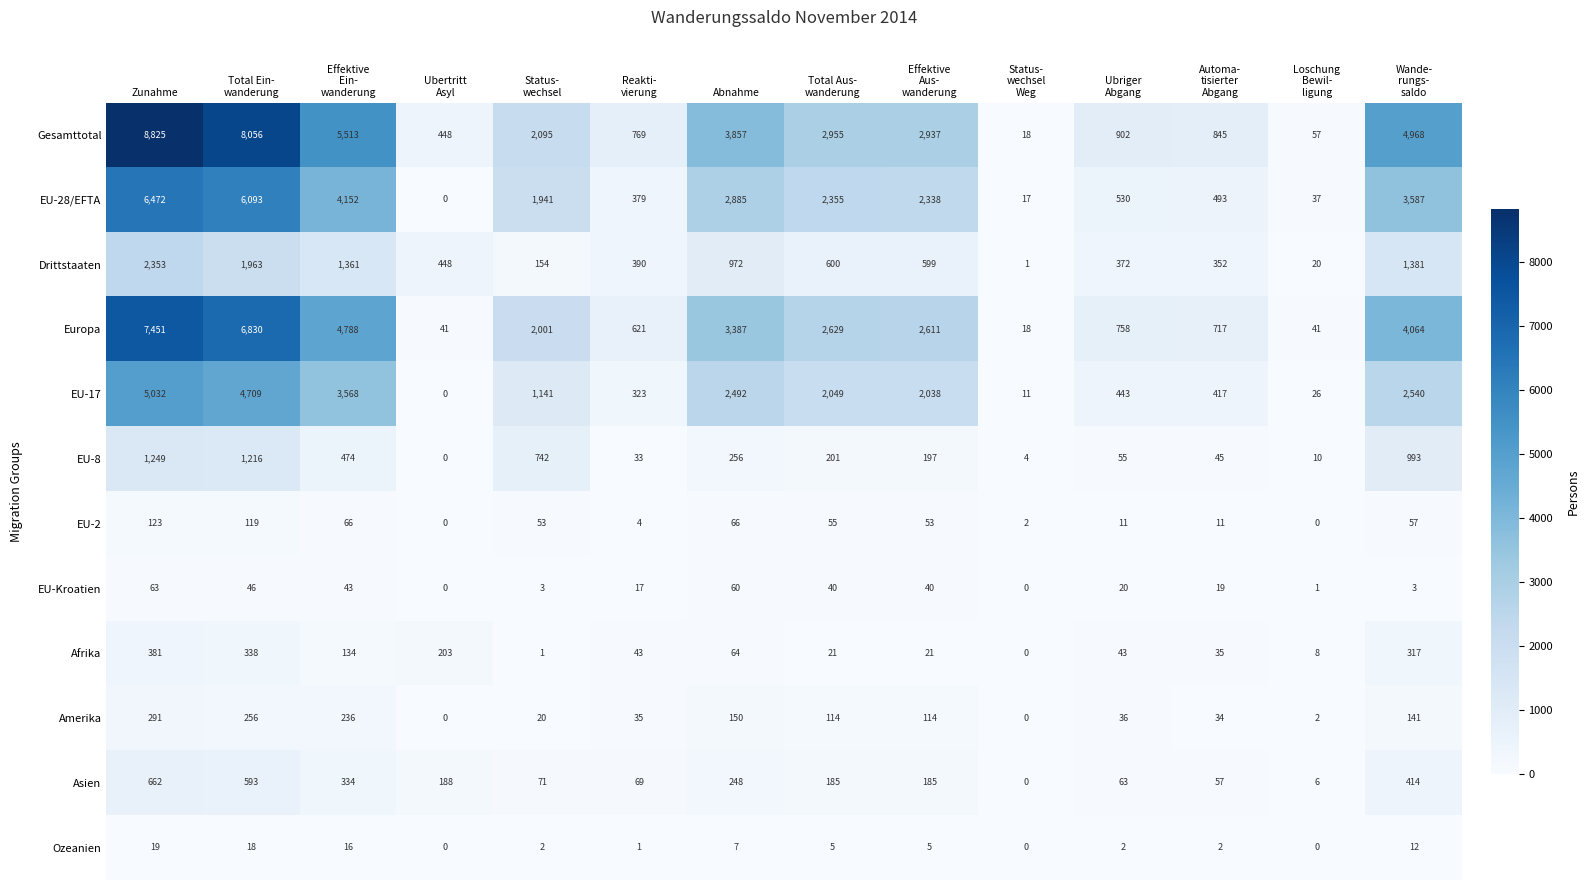

Which label corresponds to the largest value in the chart?

Zunahme